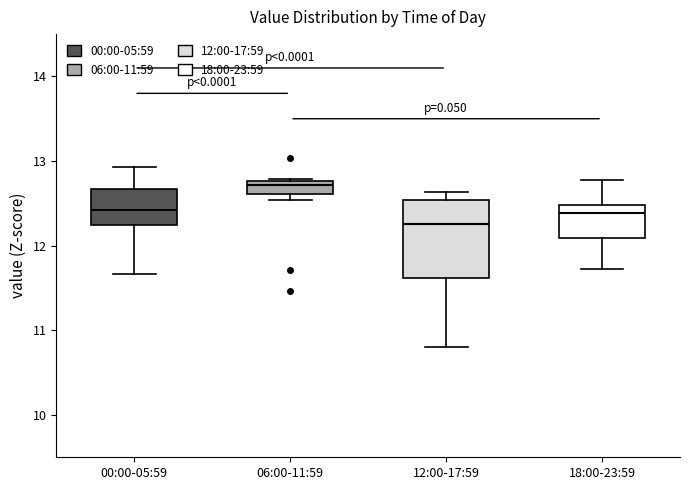

Reading left to right, read every box against the y-axis: the position of its median line, the range the box covers, and the ends of its whiskers. The values are not printed on the chart, so give them approximately, as read against the axis.

00:00-05:59: median 12.4, box 12.2 to 12.7, whiskers 11.7 to 12.9
06:00-11:59: median 12.7, box 12.6 to 12.8, whiskers 12.5 to 12.8
12:00-17:59: median 12.3, box 11.6 to 12.5, whiskers 10.8 to 12.6
18:00-23:59: median 12.4, box 12.1 to 12.5, whiskers 11.7 to 12.8